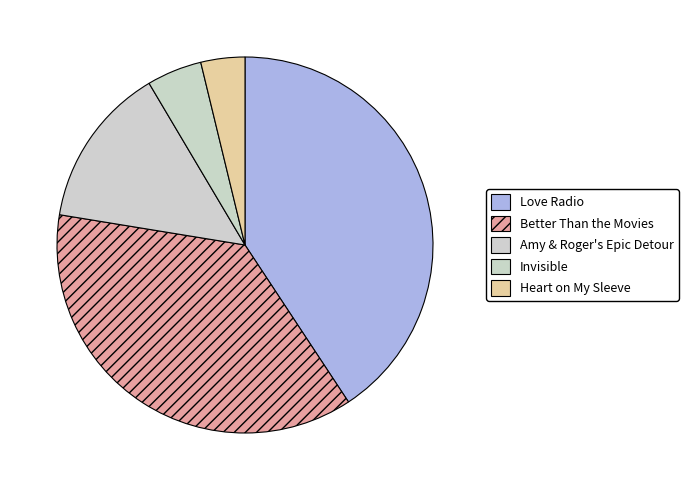

To the nearest percent, what is the average slice percentage?

20%